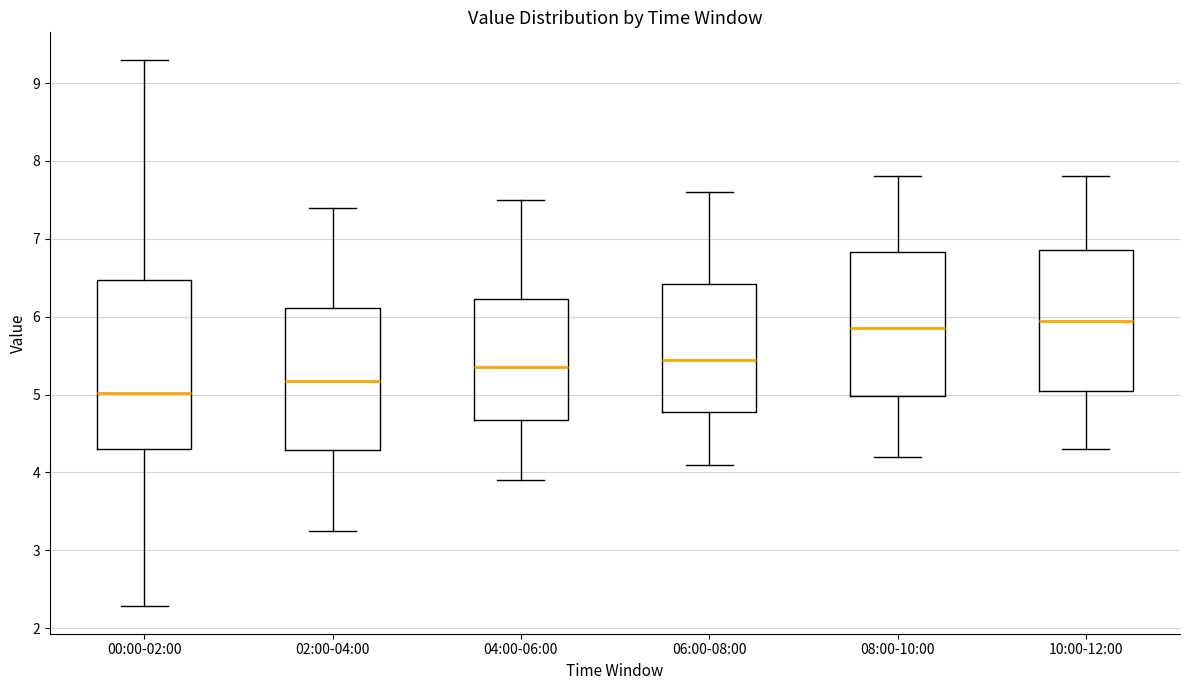

Reading left to right, transcribe this box plot: for each box, give where its median line is, the range the box spans, and where its two whiskers end, as read against the y-axis. The values are not printed on the chart, so give them approximately, as read against the axis.

00:00-02:00: median 5.0, box 4.3 to 6.5, whiskers 2.3 to 9.3
02:00-04:00: median 5.2, box 4.3 to 6.1, whiskers 3.3 to 7.4
04:00-06:00: median 5.4, box 4.7 to 6.2, whiskers 3.9 to 7.5
06:00-08:00: median 5.5, box 4.8 to 6.4, whiskers 4.1 to 7.6
08:00-10:00: median 5.9, box 5.0 to 6.8, whiskers 4.2 to 7.8
10:00-12:00: median 6.0, box 5.1 to 6.9, whiskers 4.3 to 7.8